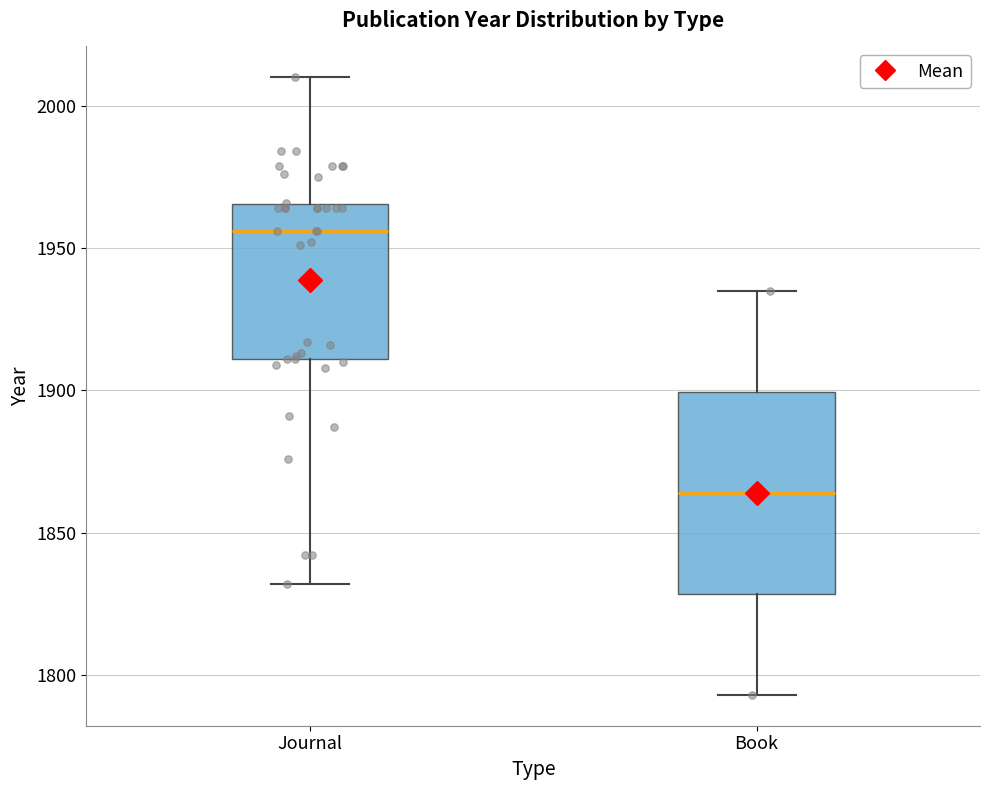

Comparing the boxes themselves (not the whiskers), which one is the tallest?

Book